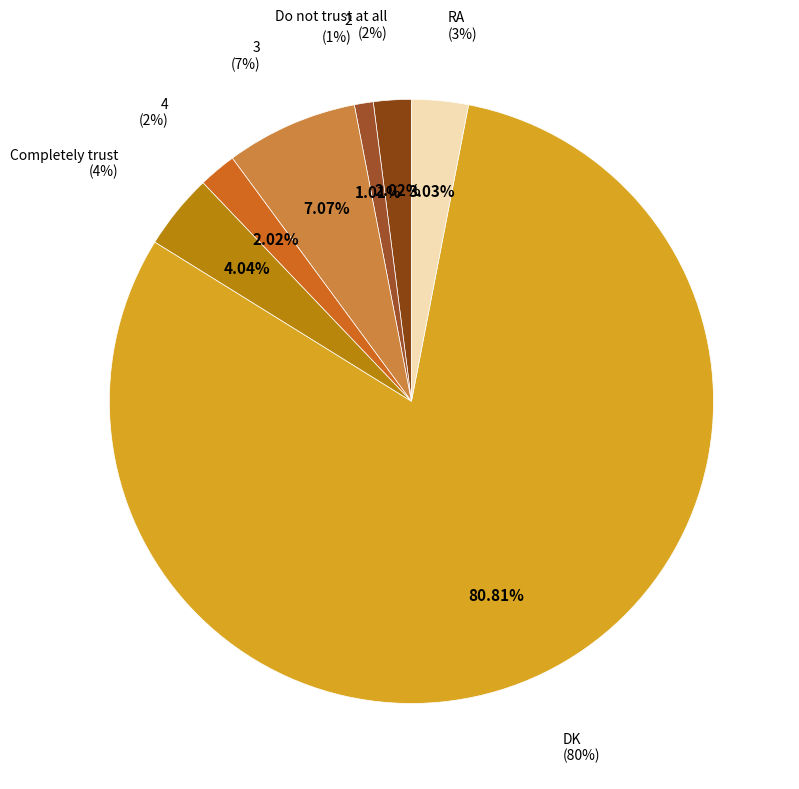

Does any single category account for the majority?

Yes